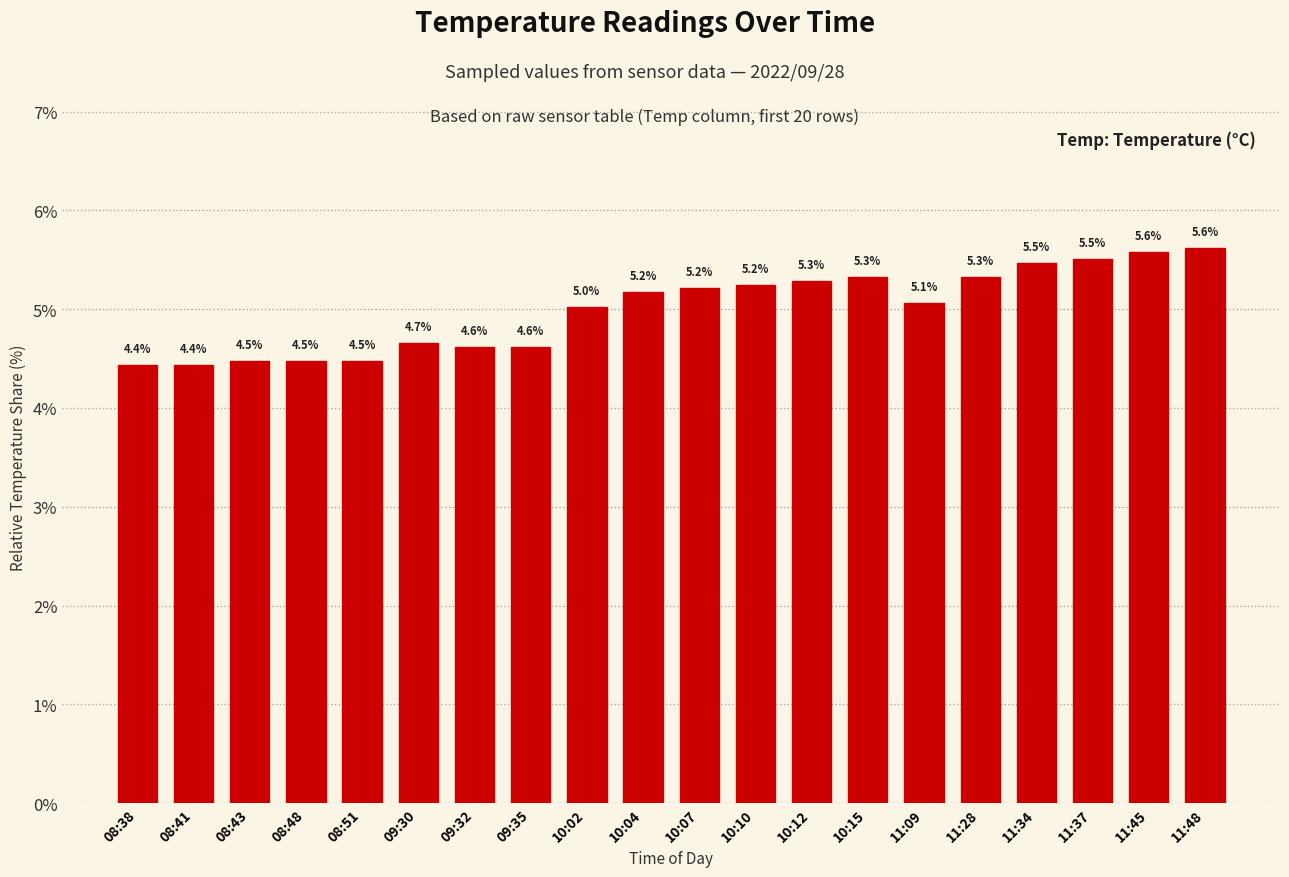

Reading left to right, transcribe all the data shown in this chart.

08:38=4.4	08:41=4.4	08:43=4.5	08:48=4.5	08:51=4.5	09:30=4.7	09:32=4.6	09:35=4.6	10:02=5.0	10:04=5.2	10:07=5.2	10:10=5.2	10:12=5.3	10:15=5.3	11:09=5.1	11:28=5.3	11:34=5.5	11:37=5.5	11:45=5.6	11:48=5.6